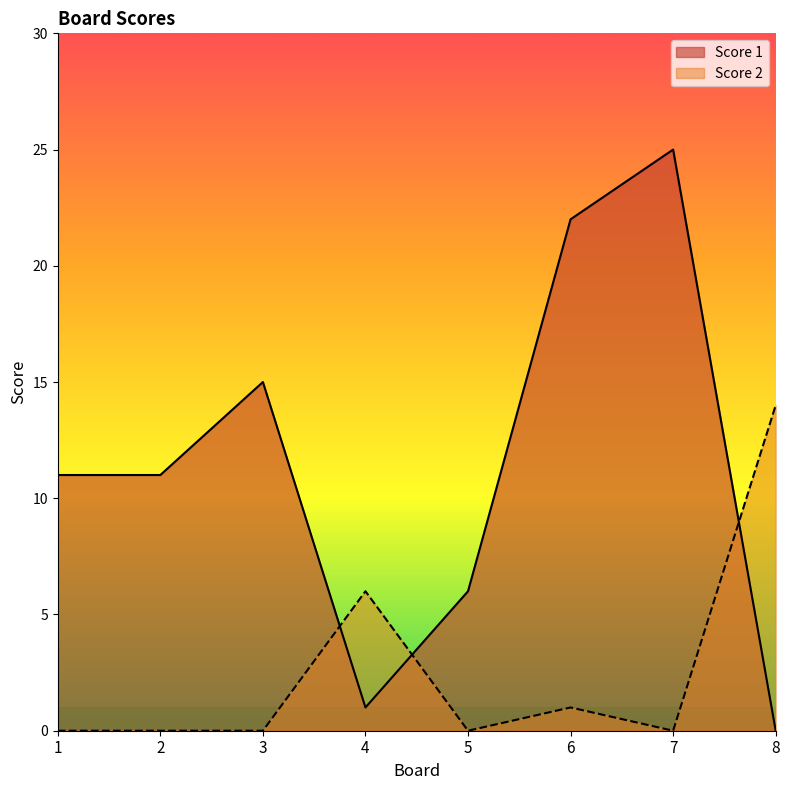

Does the chart have visible grid lines?

No